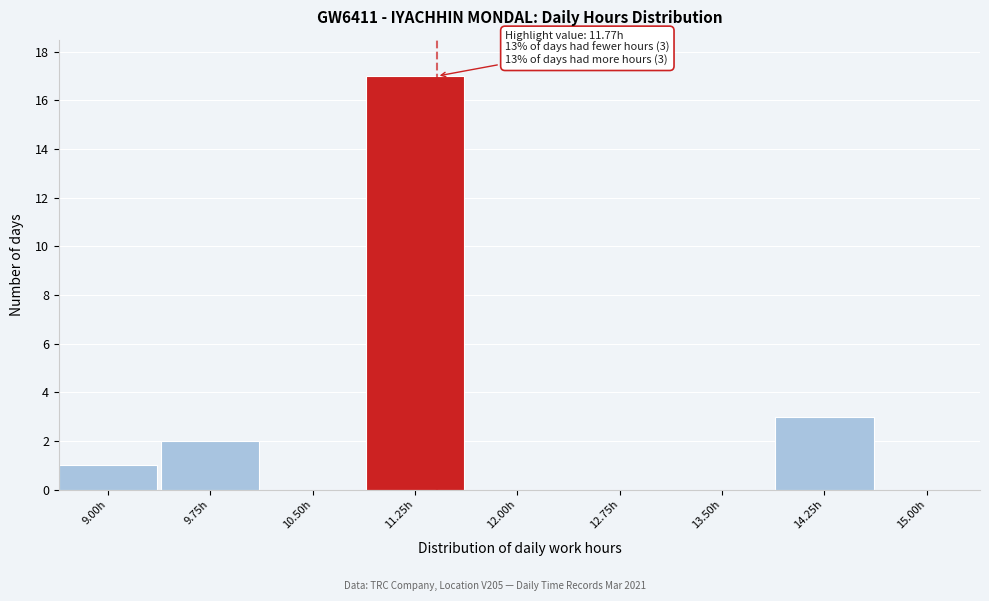

Reading left to right, transcribe all the data shown in this chart.

9.00h=1	9.75h=2	10.50h=0	11.25h=17	12.00h=0	12.75h=0	13.50h=0	14.25h=3	15.00h=0